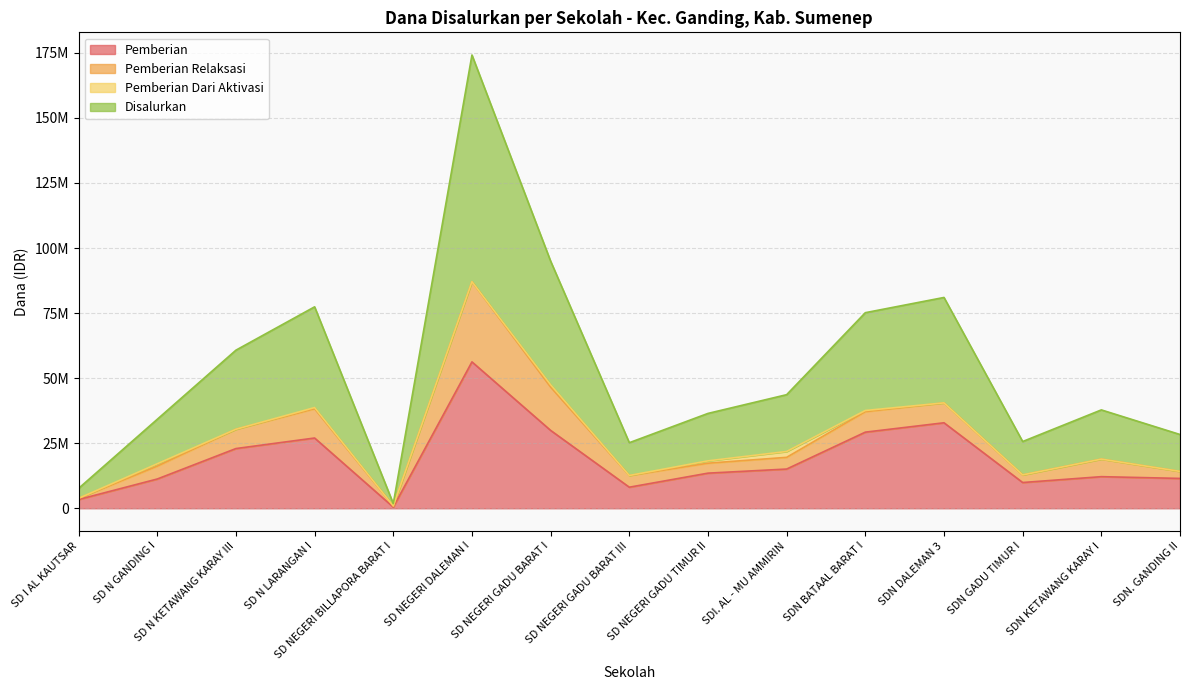

Is it true that Pemberian equals 3721522 at SDN GADU TIMUR I?

False